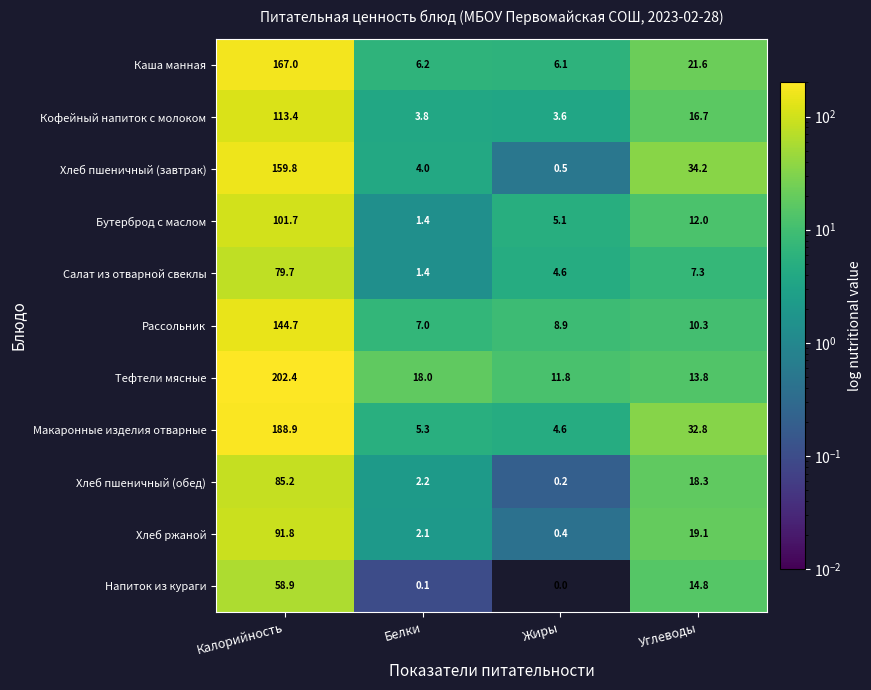

True or false: Хлеб пшеничный (обед) has a value of 18.3 at Углеводы.

True